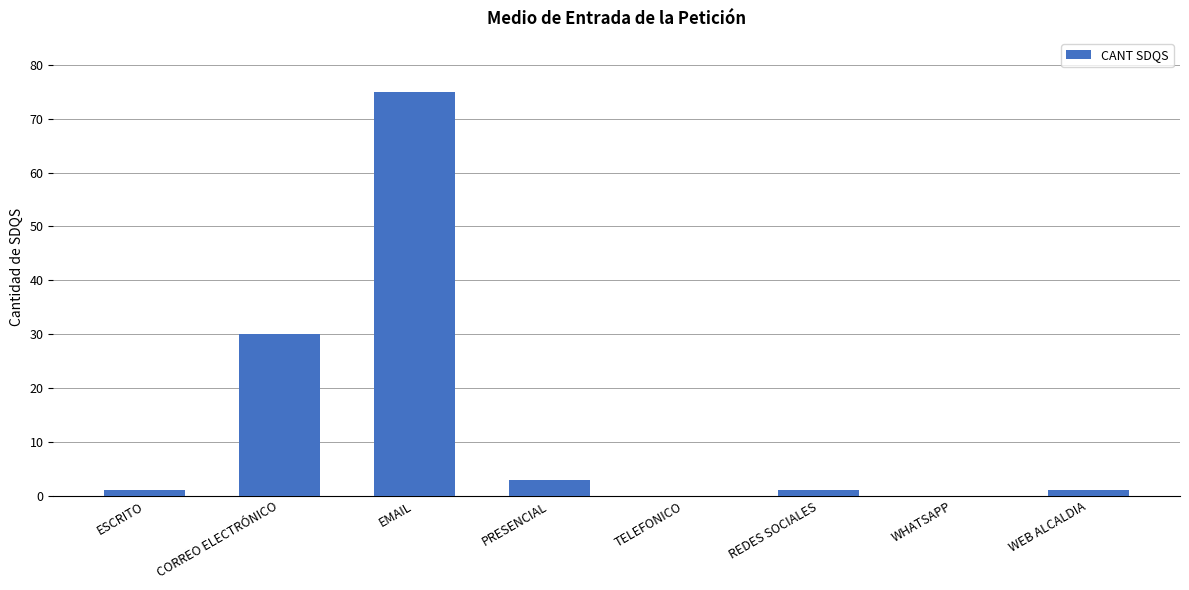

At which label is the value closest to 37?

CORREO ELECTRÓNICO